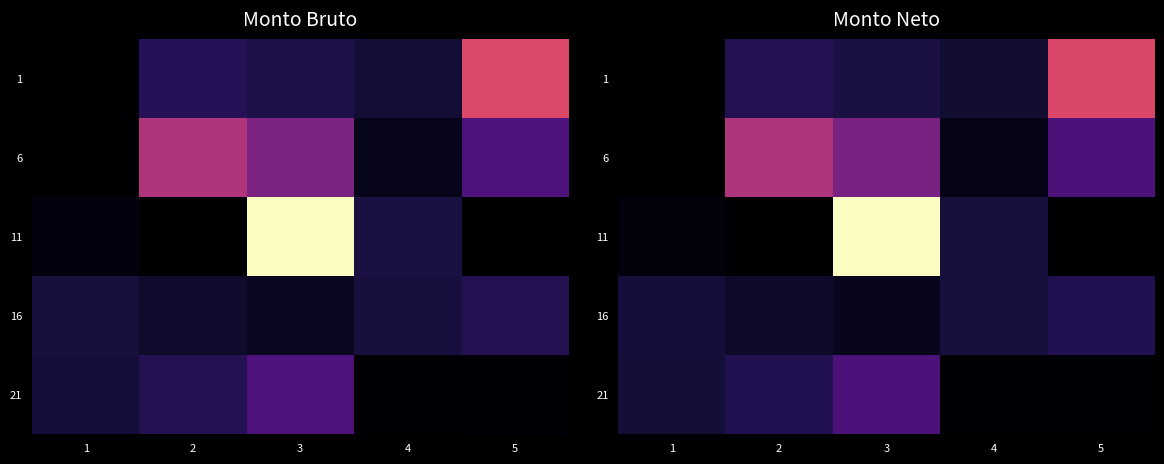

Between 4 and 1, which is larger?

4